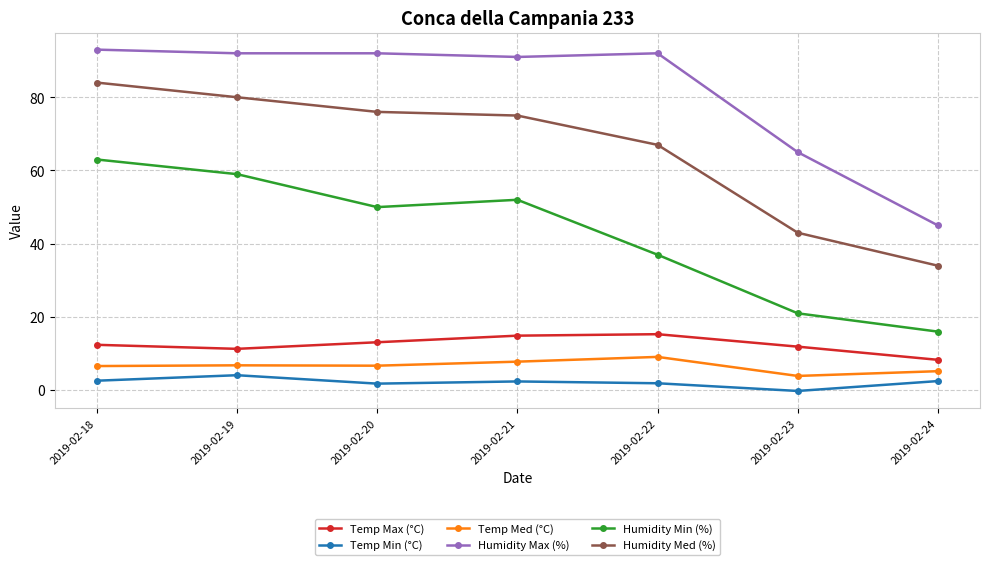

True or false: Temp Max (°C) and Humidity Med (%) cross at least once.

False